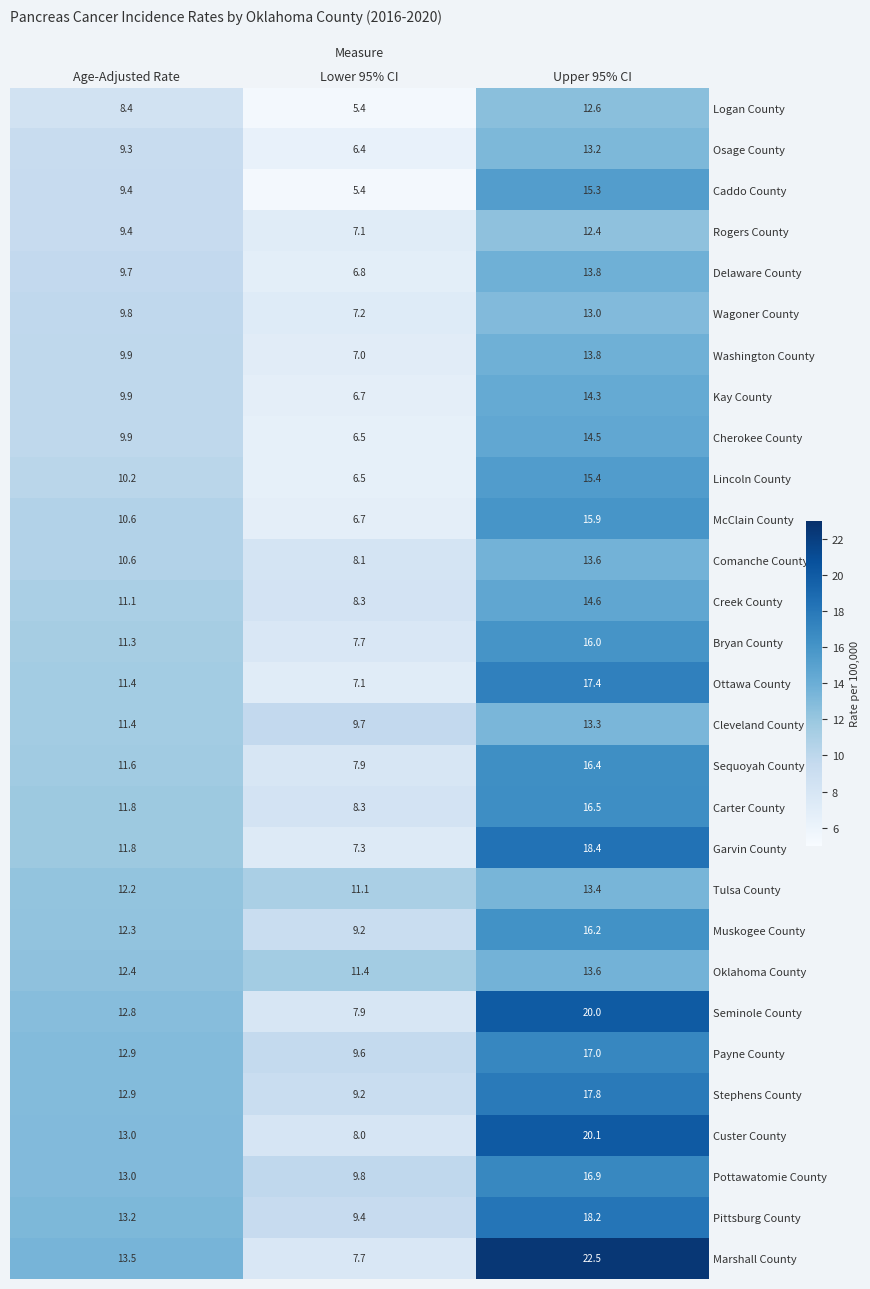

List the labels in order of Rogers County value, largest first.

Upper 95% CI, Age-Adjusted Rate, Lower 95% CI